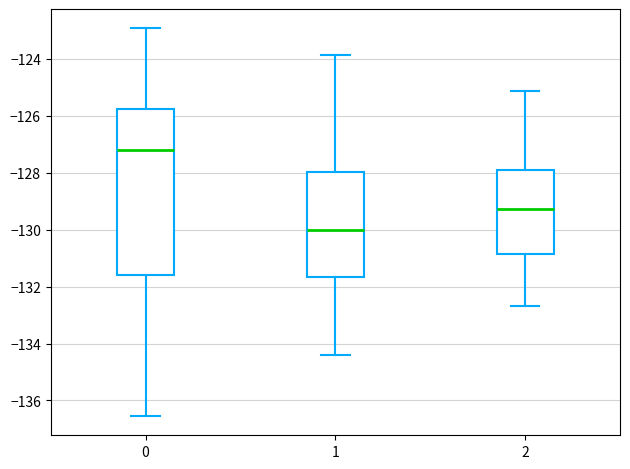

Reading left to right, transcribe this box plot: for each box, give where its median line is, the range the box spans, and where its two whiskers end, as read against the y-axis. The values are not printed on the chart, so give them approximately, as read against the axis.

0: median -127.2, box -131.6 to -125.8, whiskers -136.6 to -123.0
1: median -130.0, box -131.6 to -128.0, whiskers -134.4 to -123.8
2: median -129.2, box -130.8 to -127.8, whiskers -132.6 to -125.2